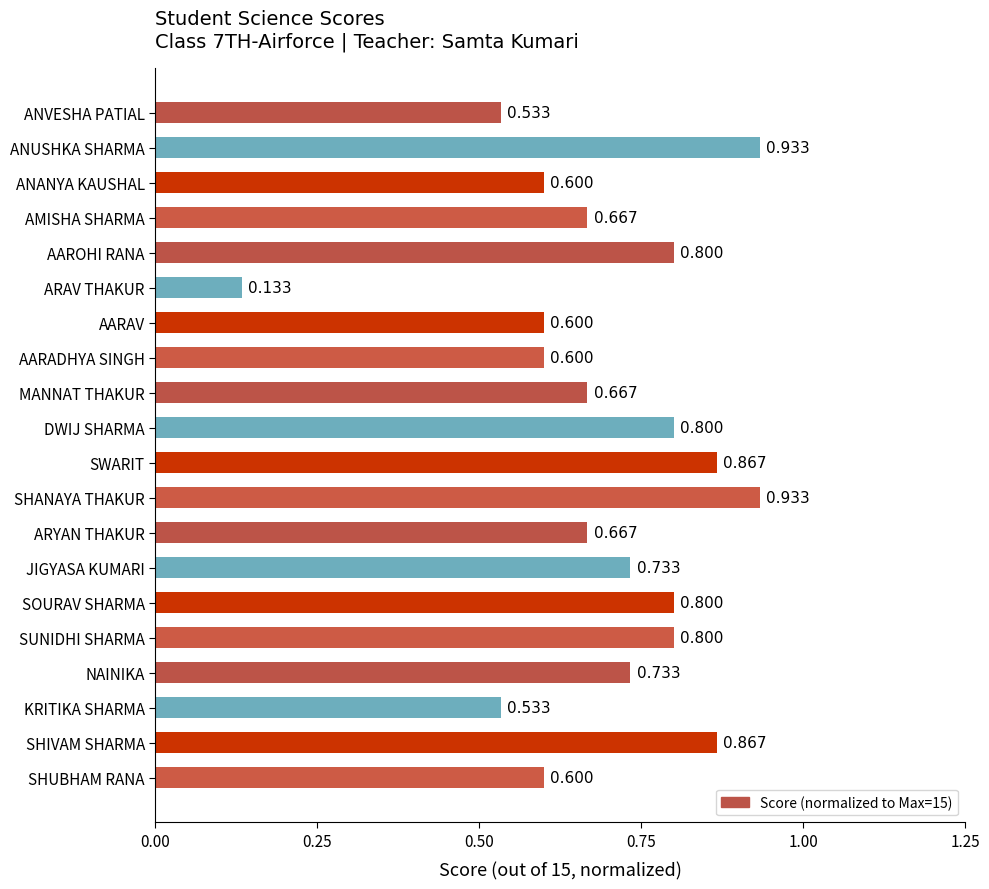

What is the difference between the maximum and second lowest values?

0.4